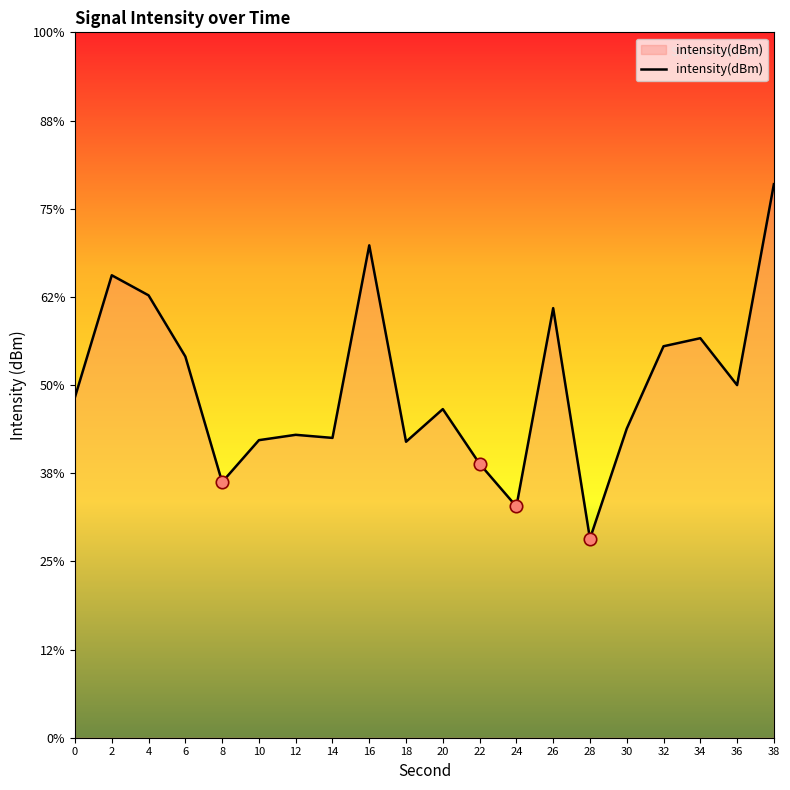

Which has a higher value, 28 or 14?

14